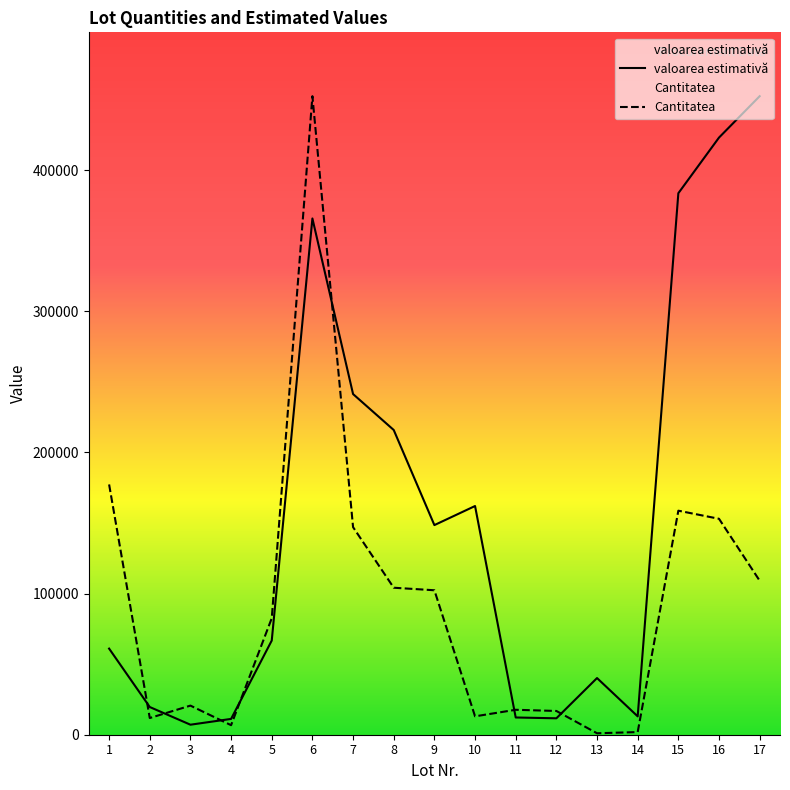

Where is Cantitatea nearest to the value 226664?

1